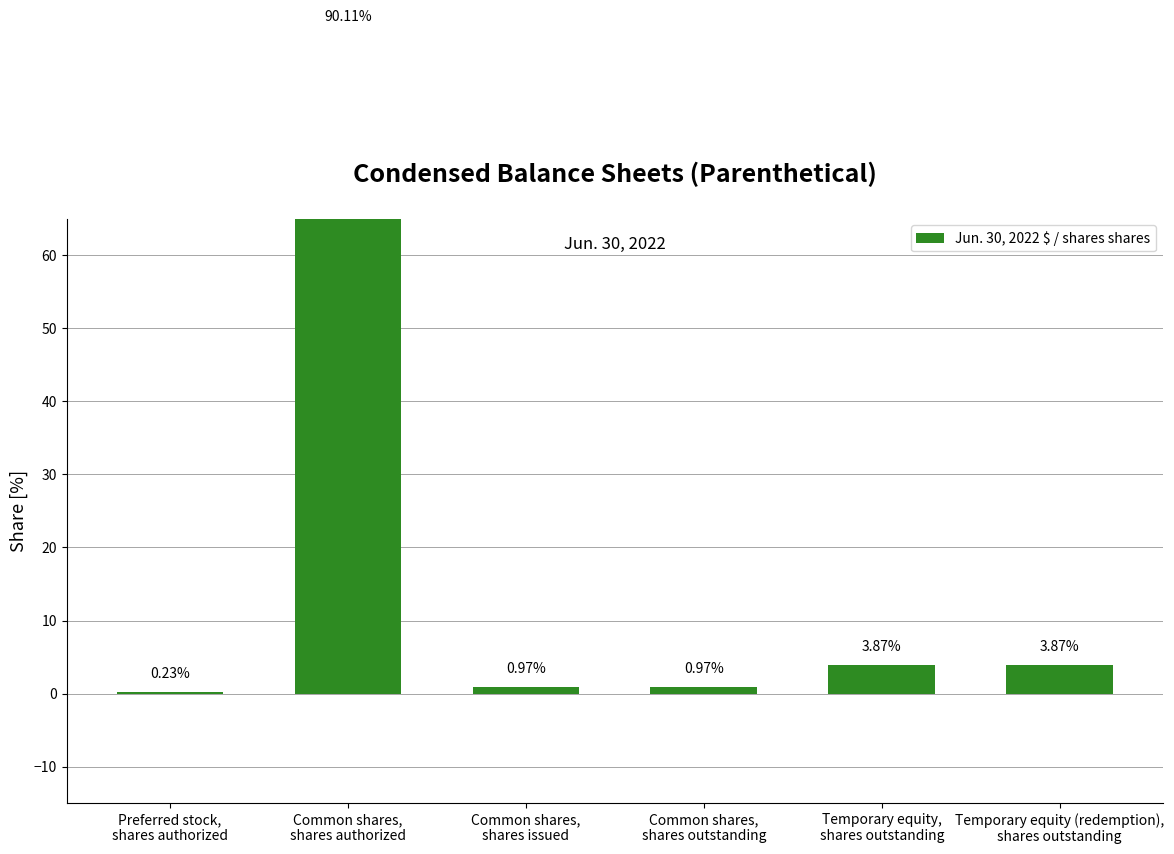

At which label does the data first exceed 3?

Common shares,
shares authorized